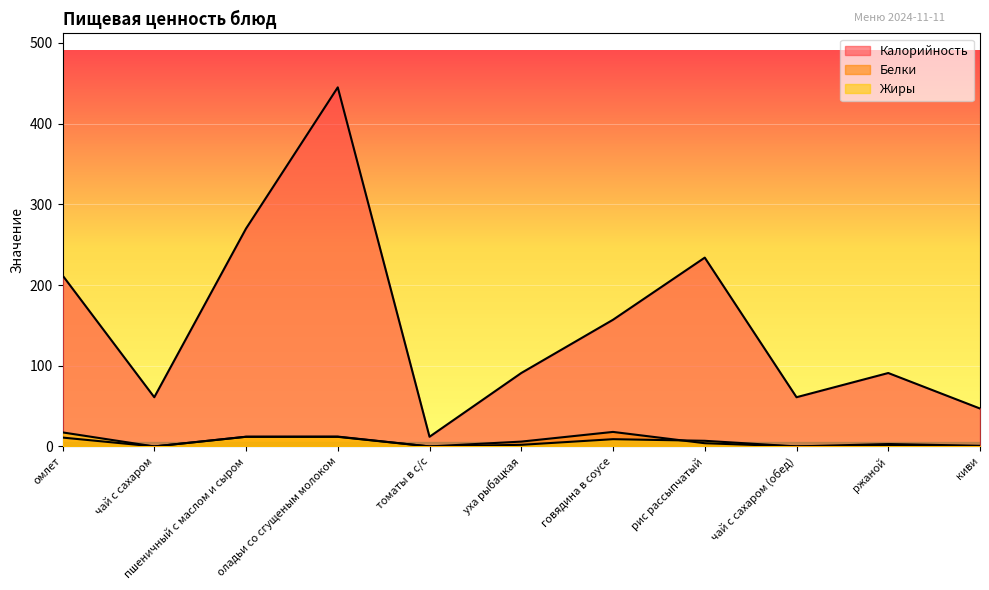

At which category does Белки reach its first local peak?

пшеничный с маслом и сыром